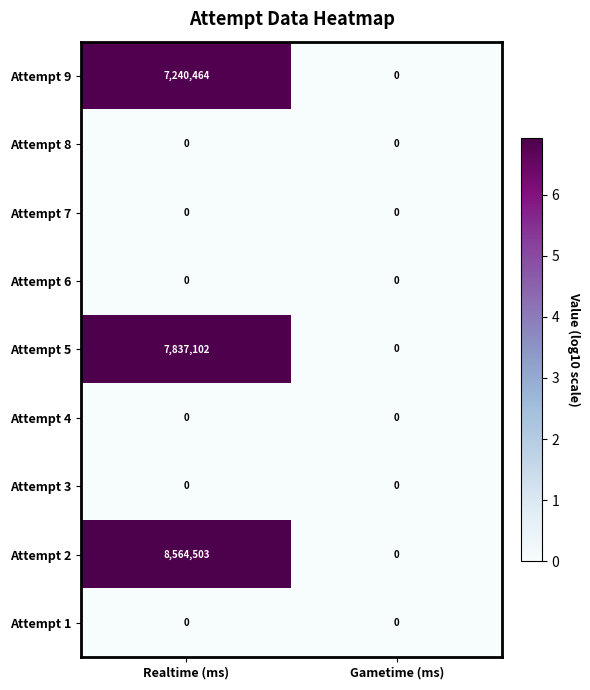

Reading right to left, transcribe all the data shown in this chart.

Attempt 9: Gametime (ms)=0	Realtime (ms)=7240464
Attempt 8: Gametime (ms)=0	Realtime (ms)=0
Attempt 7: Gametime (ms)=0	Realtime (ms)=0
Attempt 6: Gametime (ms)=0	Realtime (ms)=0
Attempt 5: Gametime (ms)=0	Realtime (ms)=7837102
Attempt 4: Gametime (ms)=0	Realtime (ms)=0
Attempt 3: Gametime (ms)=0	Realtime (ms)=0
Attempt 2: Gametime (ms)=0	Realtime (ms)=8564503
Attempt 1: Gametime (ms)=0	Realtime (ms)=0